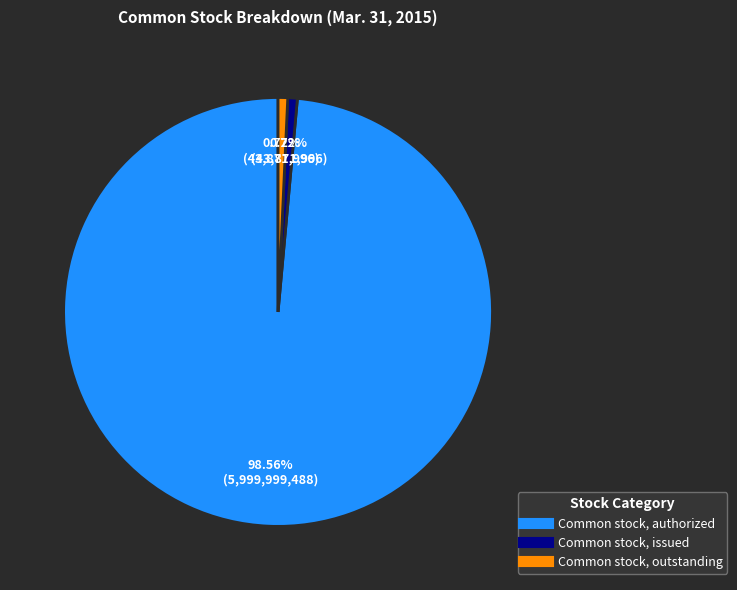

Combined, do Common stock, authorized and Common stock, issued account for over 50%?

Yes